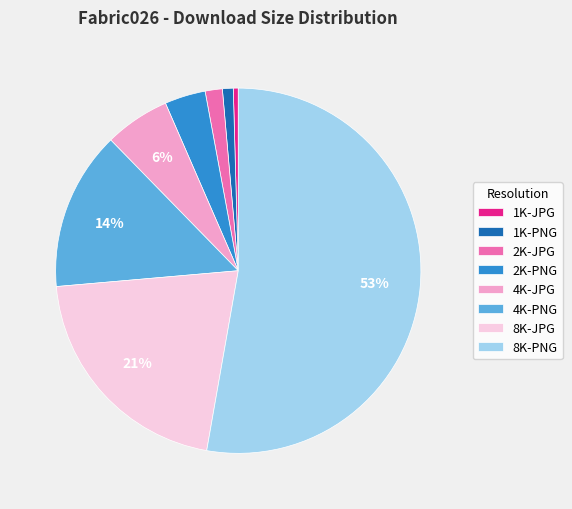

To the nearest percent, what is the difference between the 4K-PNG and 1K-PNG slice percentages?

13%